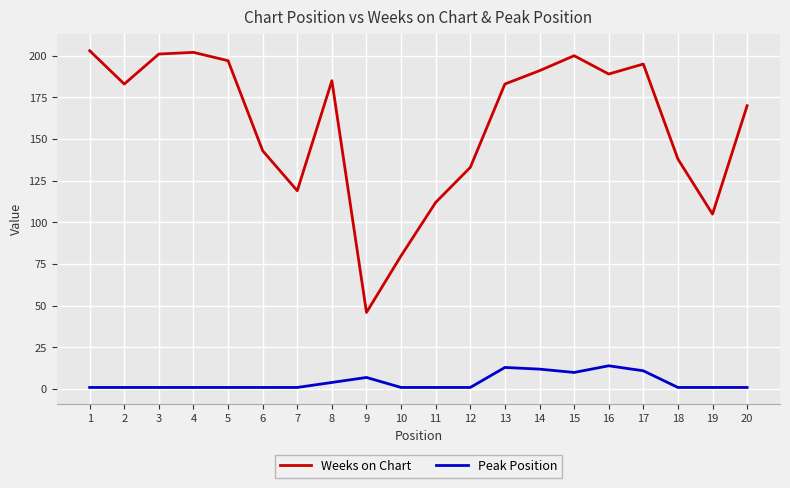

Is it true that Weeks on Chart equals 46 at 9?

True